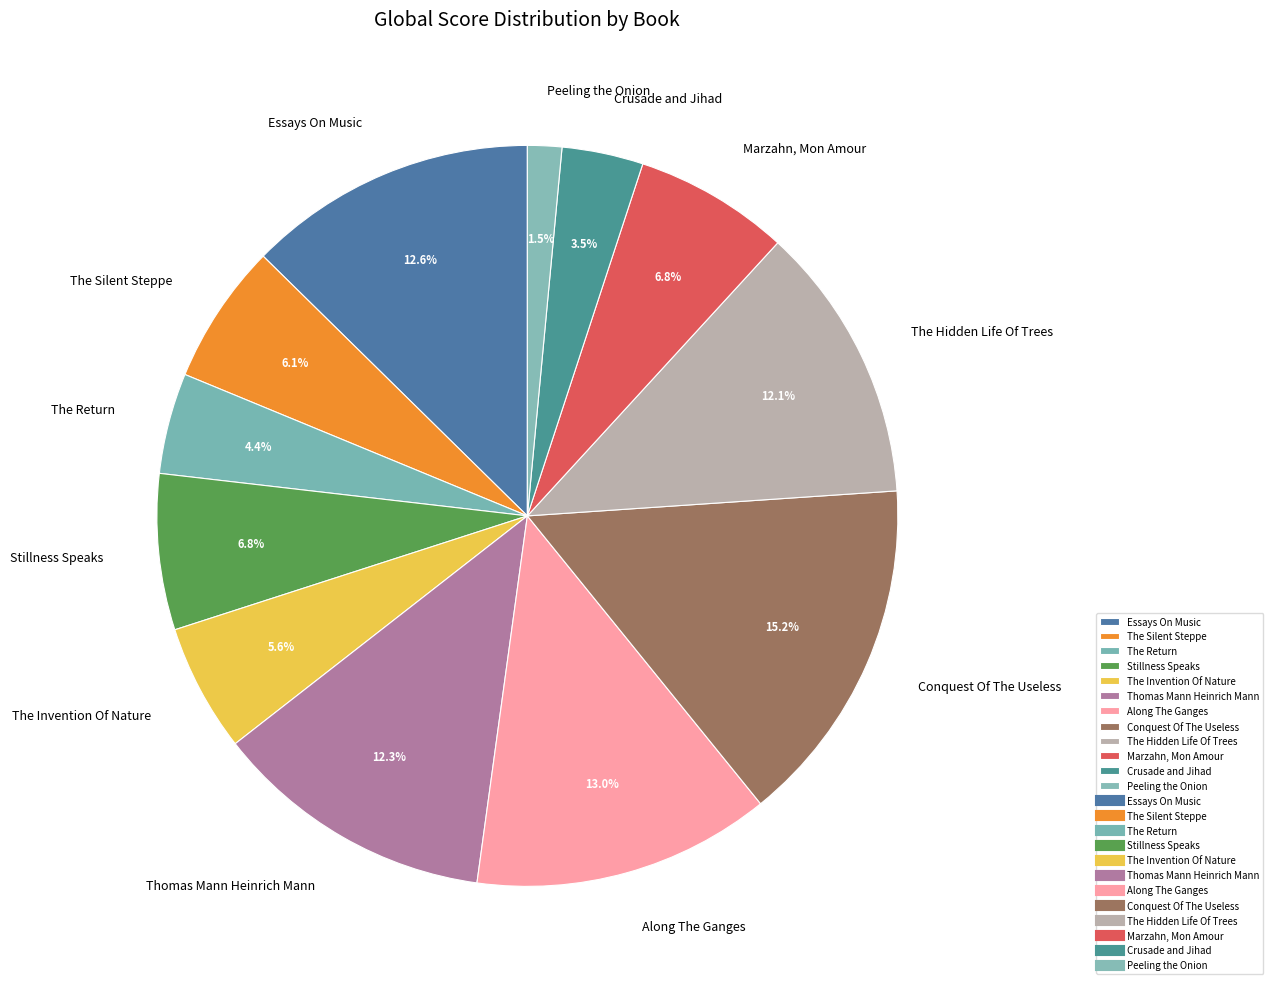

To the nearest percent, what is the difference between the largest and smallest slice percentages?

14%